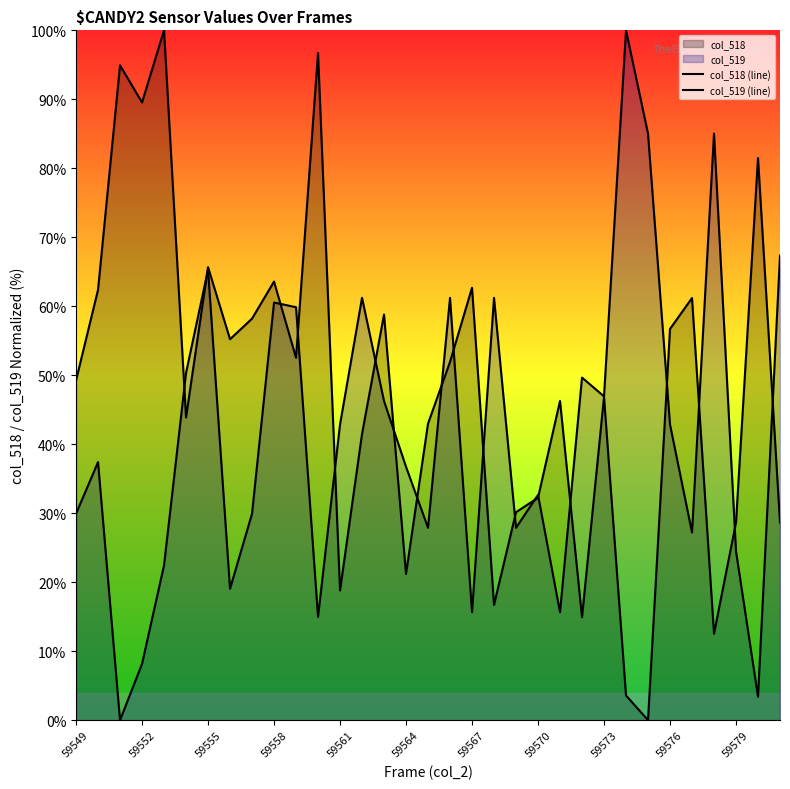

Between 11 and 22, which series saw the biggest shift?

col_518 (line)